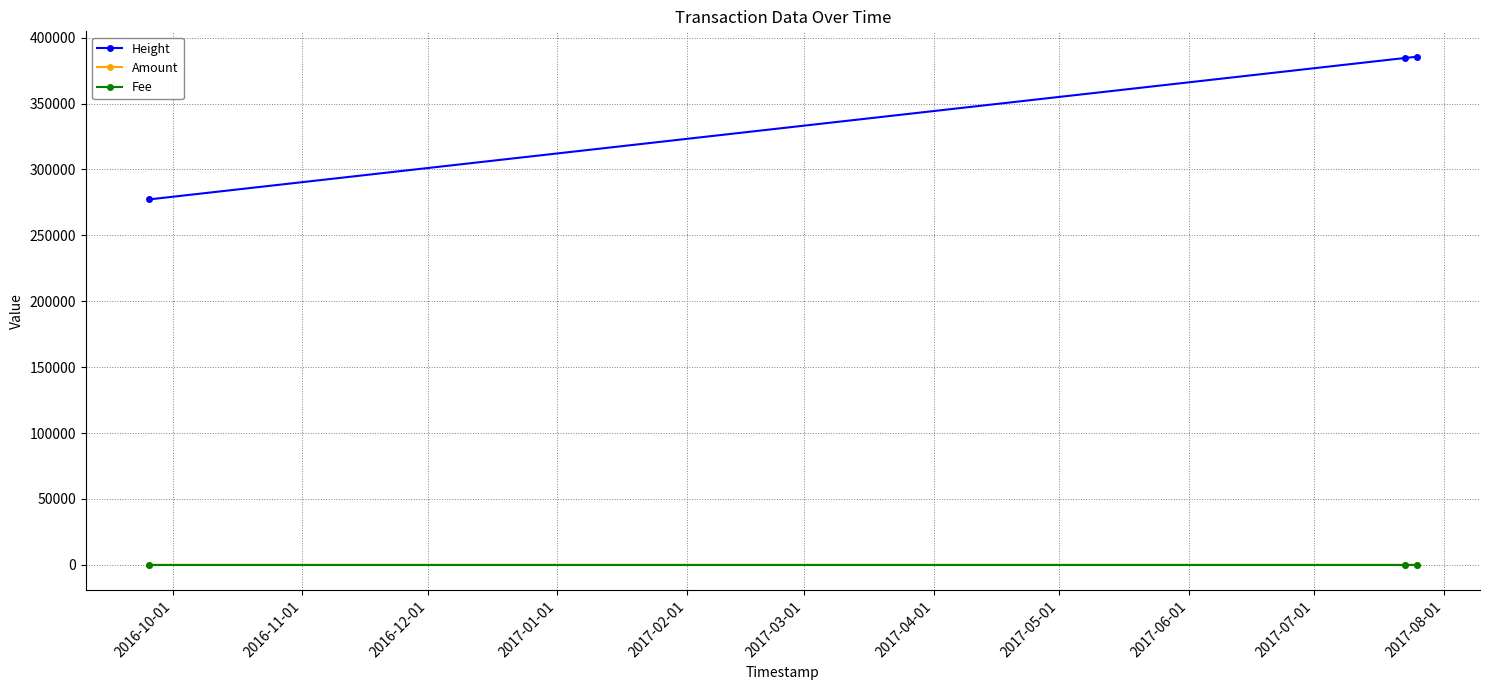

Which series has the largest range (max minus min)?

Height